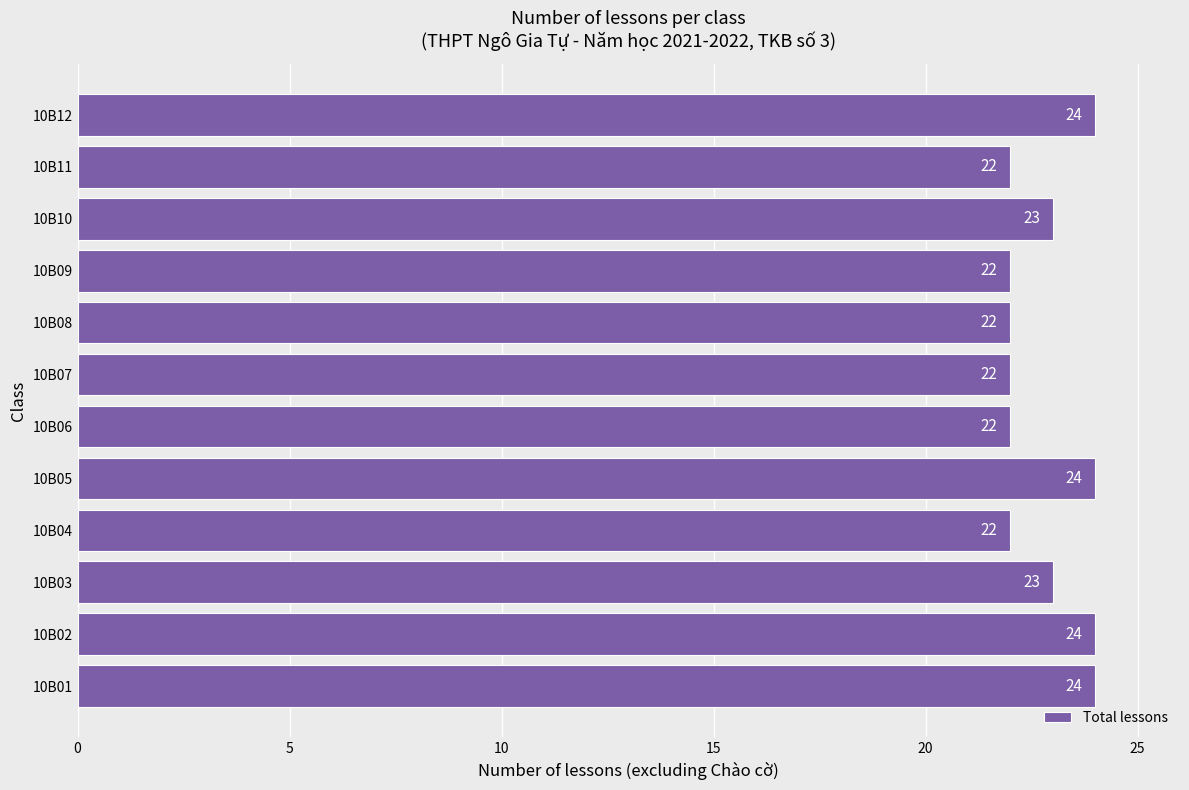

What is the ratio of the value at 10B08 to the value at 10B11?

1.0